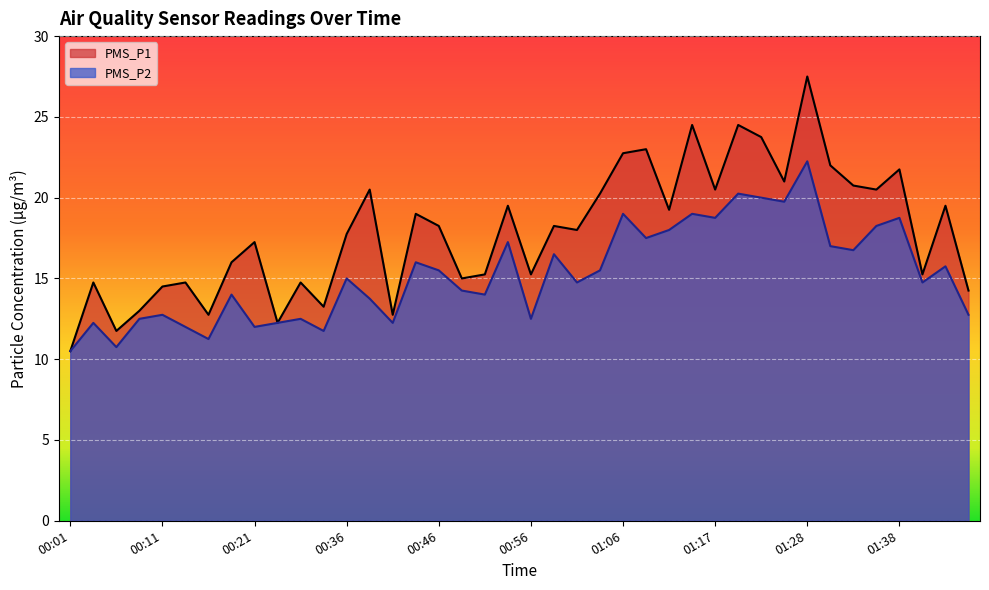

What is the sum of the PMS_P1 values at 00:18 and 00:59?

34.2